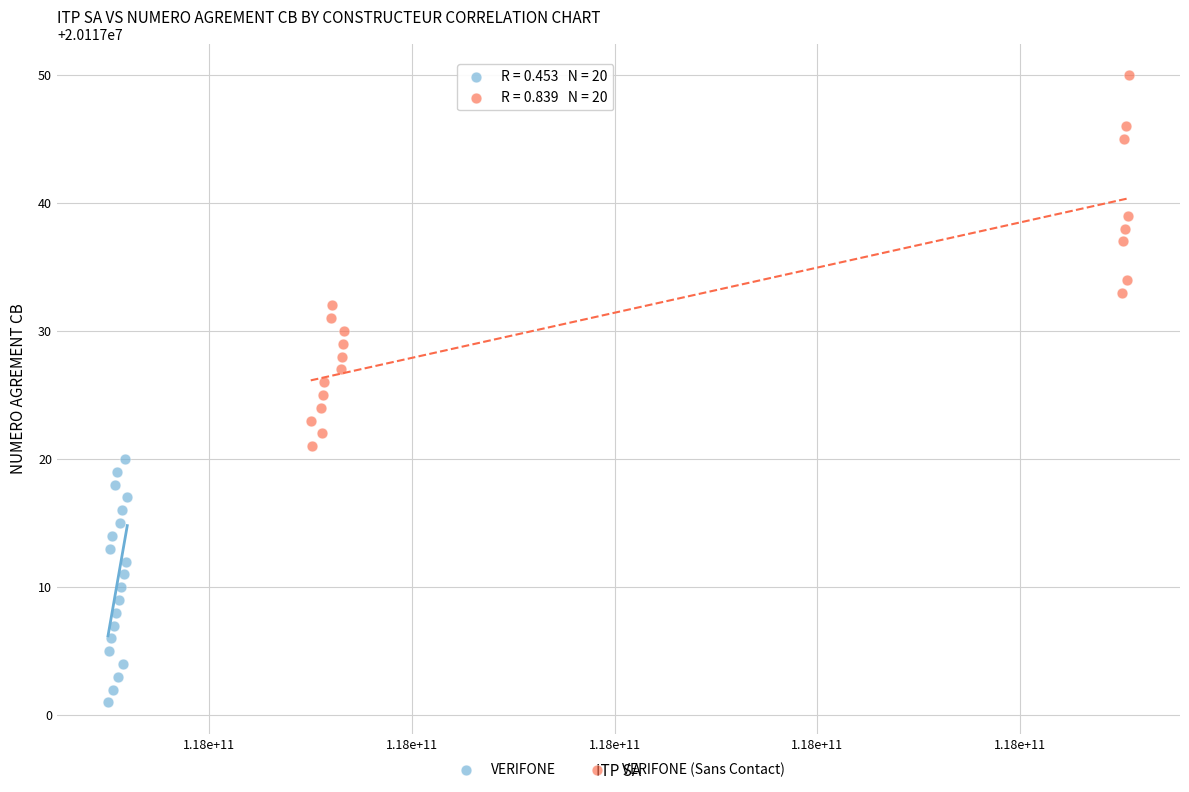

Which series reaches the minimum Y coordinate?

VERIFONE